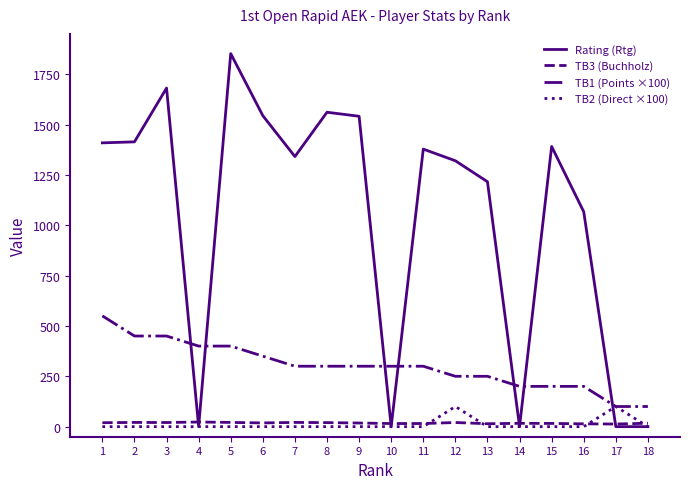

True or false: TB1 (Points ×100) and Rating (Rtg) cross at least once.

True